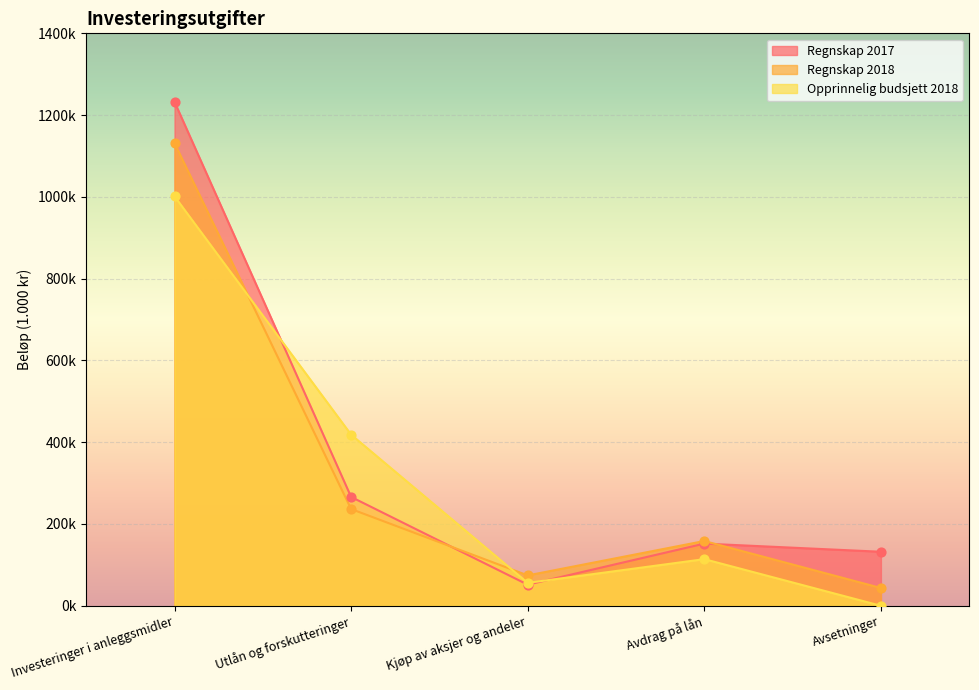

Which series reaches the minimum Y coordinate?

Opprinnelig budsjett 2018